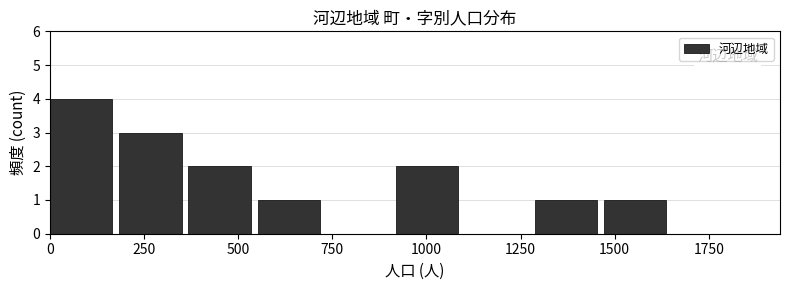

Read against the x-axis, roughly where is the centre of the tallest bar?

100